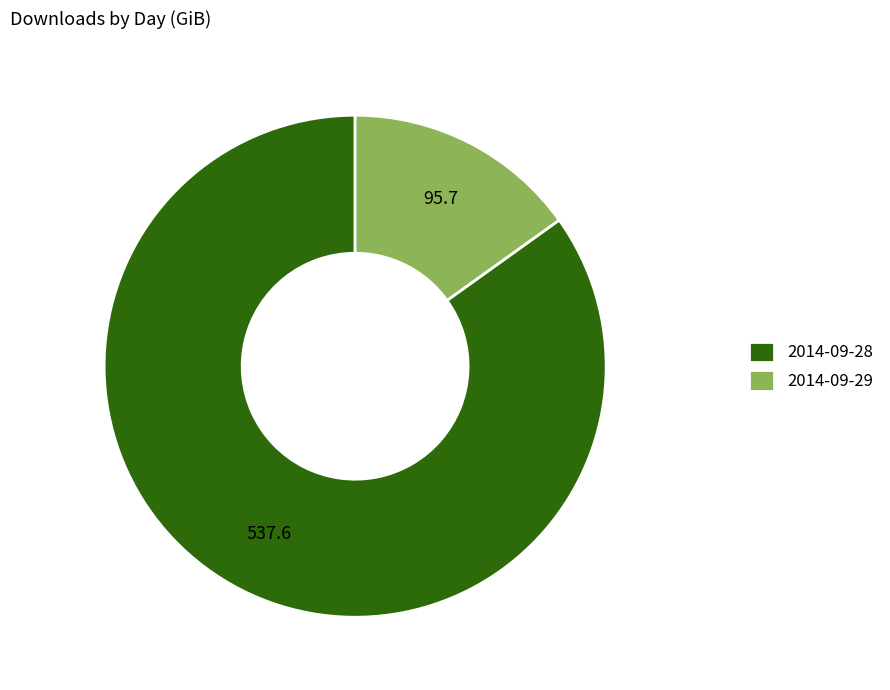

Combined, do 2014-09-28 and 2014-09-29 account for over 50%?

Yes